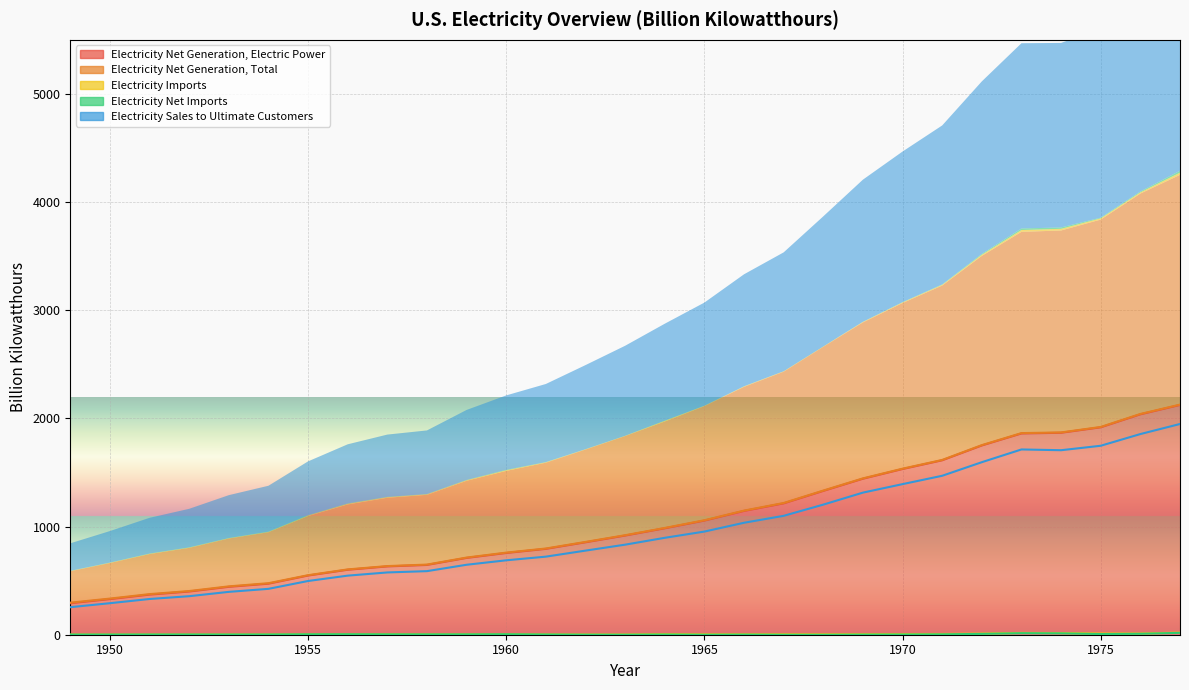

Where does the Electricity Imports series first go above 4?

1955